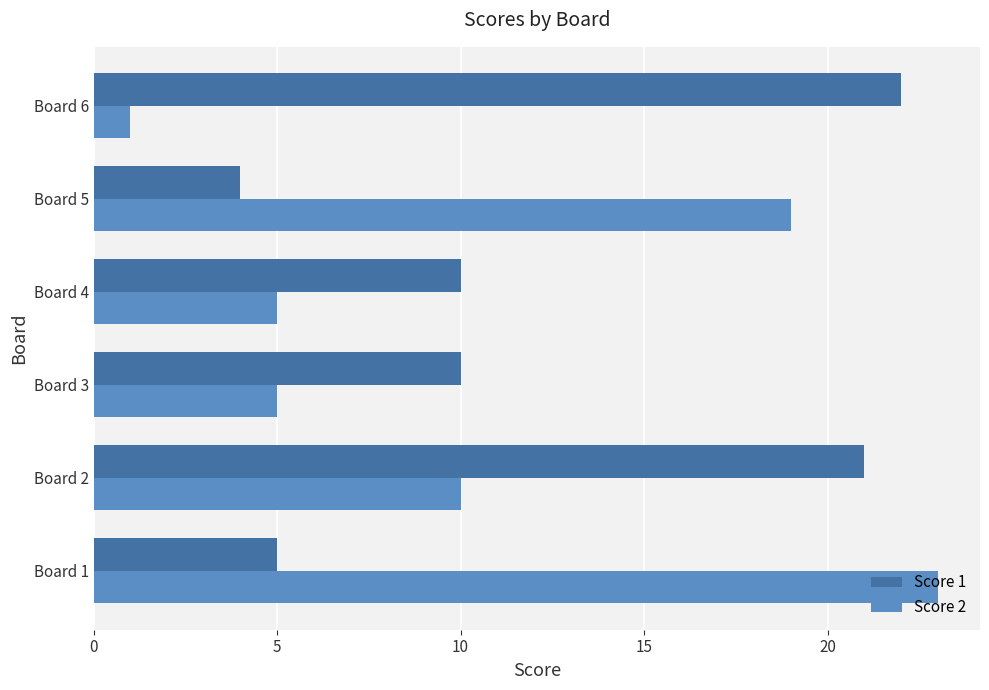

The Score 1 series shows 10 at Board 4. True or false?

True